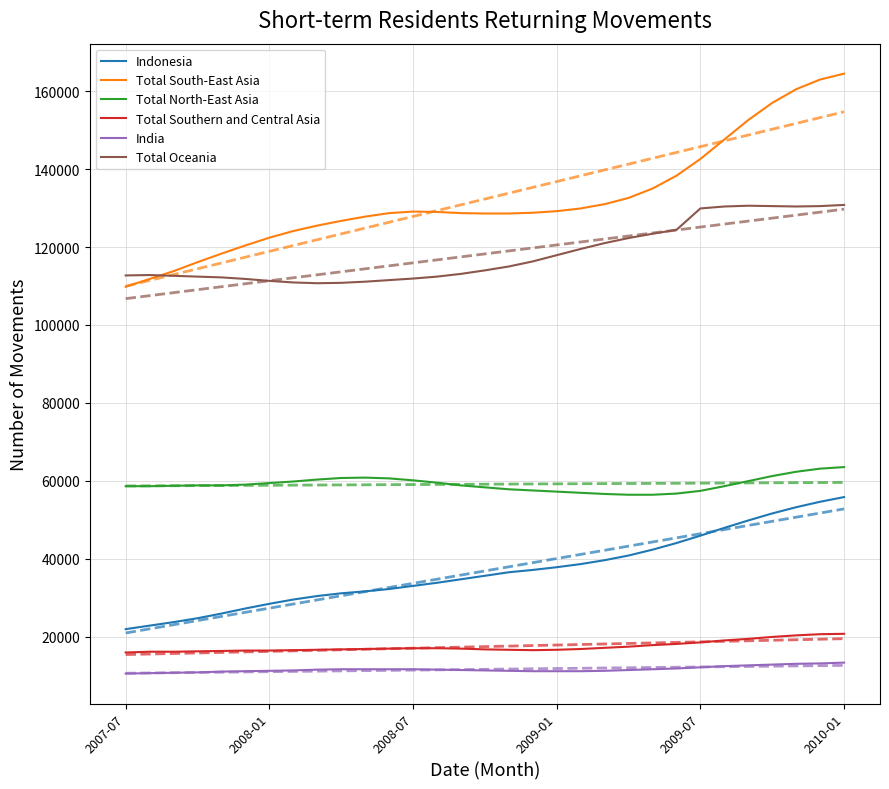

List the series in order of their peak value, highest first.

Total South-East Asia, Total Oceania, Total North-East Asia, Indonesia, Total Southern and Central Asia, India